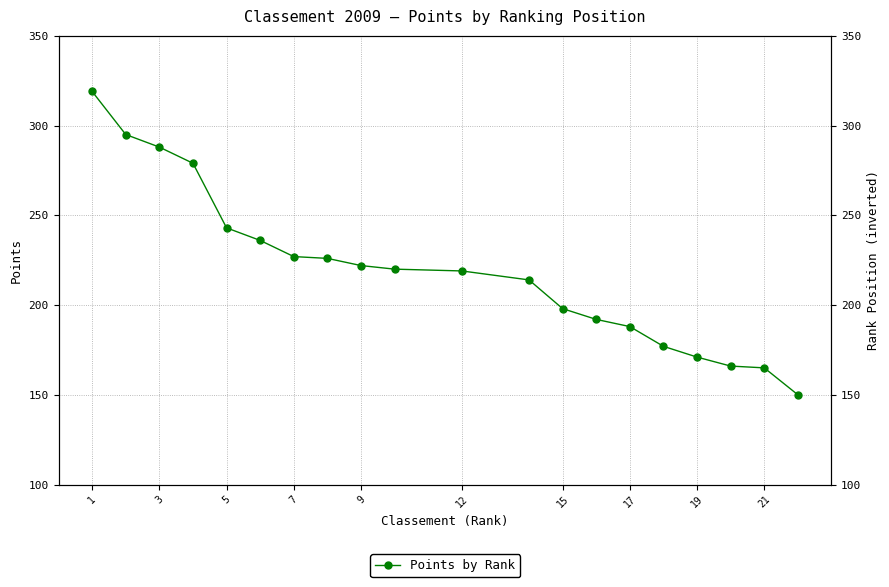

Which category has the highest value across all series?

1